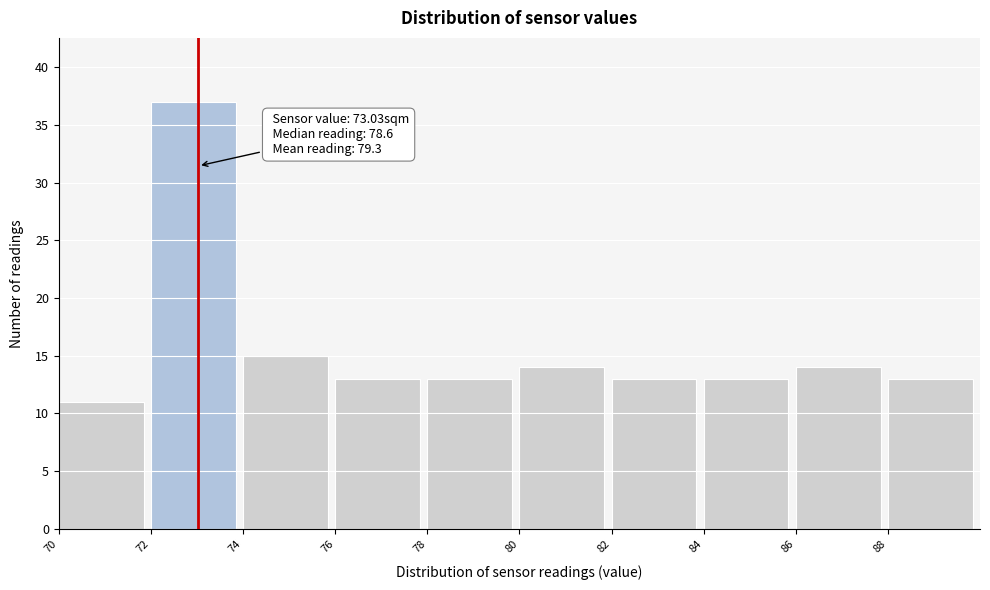

Which range on the x-axis has the tallest bar?

72 to 74